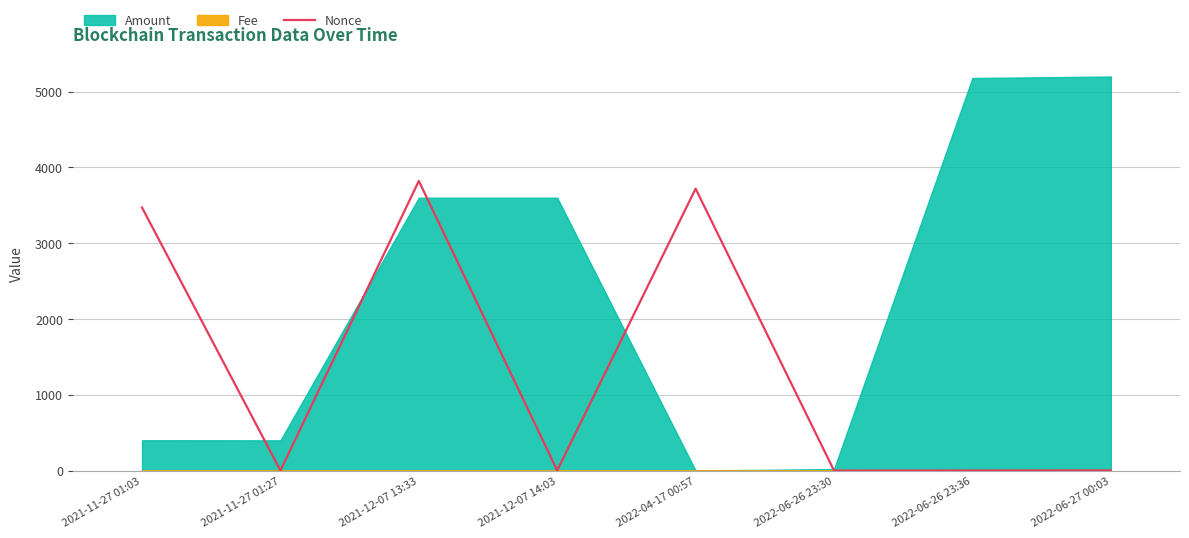

What is the average value?

1377